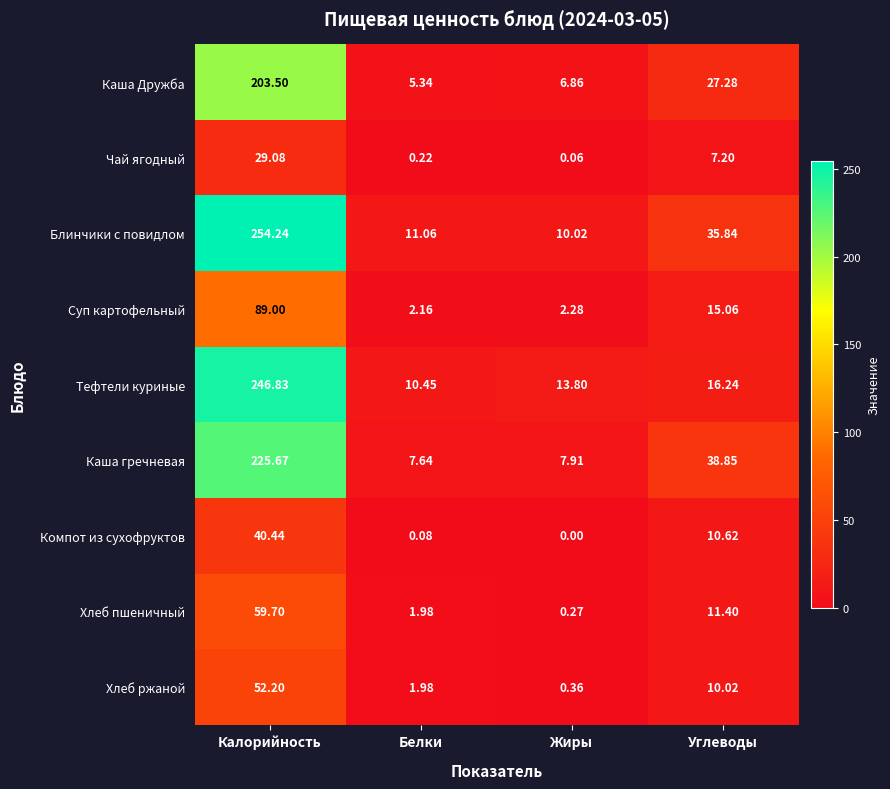

At how many categories does at least one series exceed 230?

1